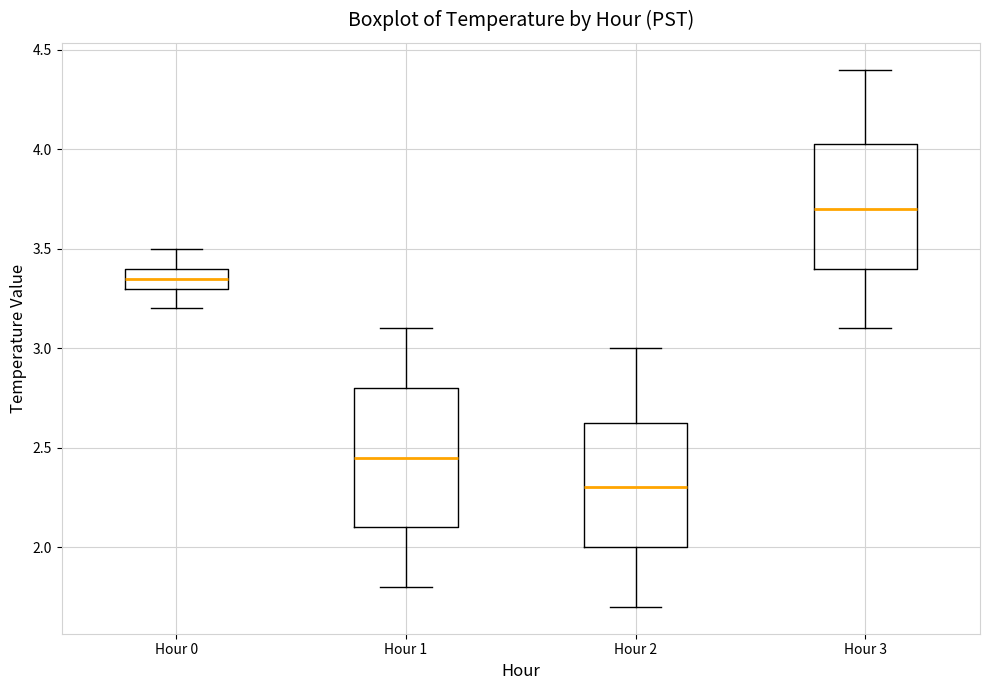

Which box is the tallest, from its lower edge to its upper edge?

Hour 1